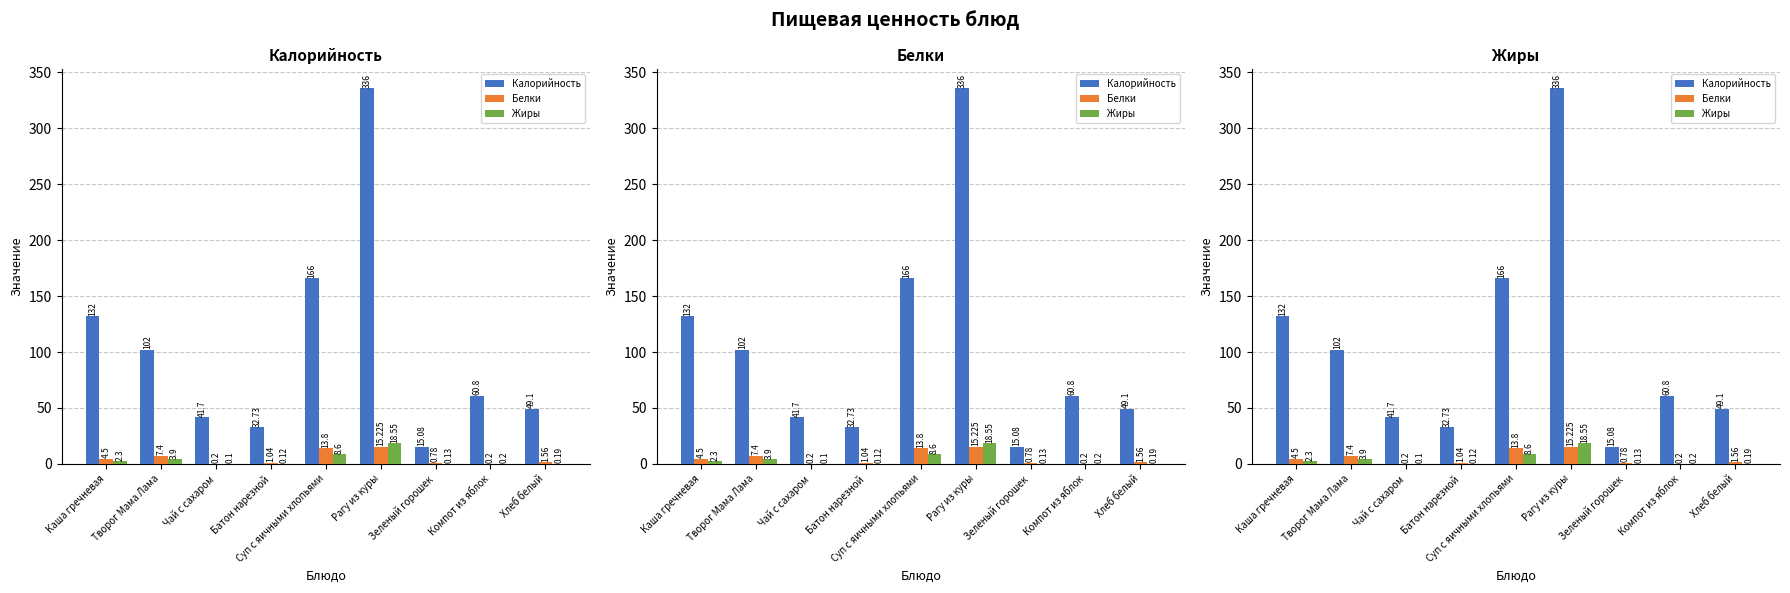

Count the number of categories in the chart.

9